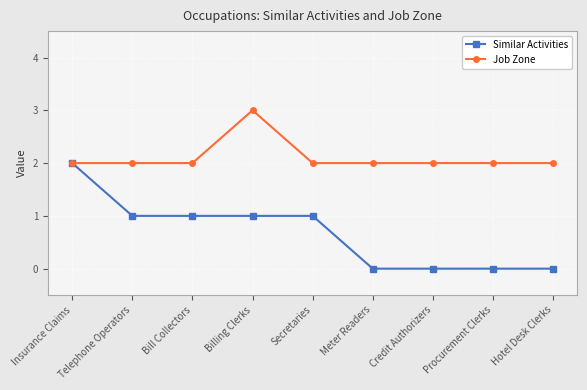

Where does the Similar Activities series first go above 1?

Insurance Claims